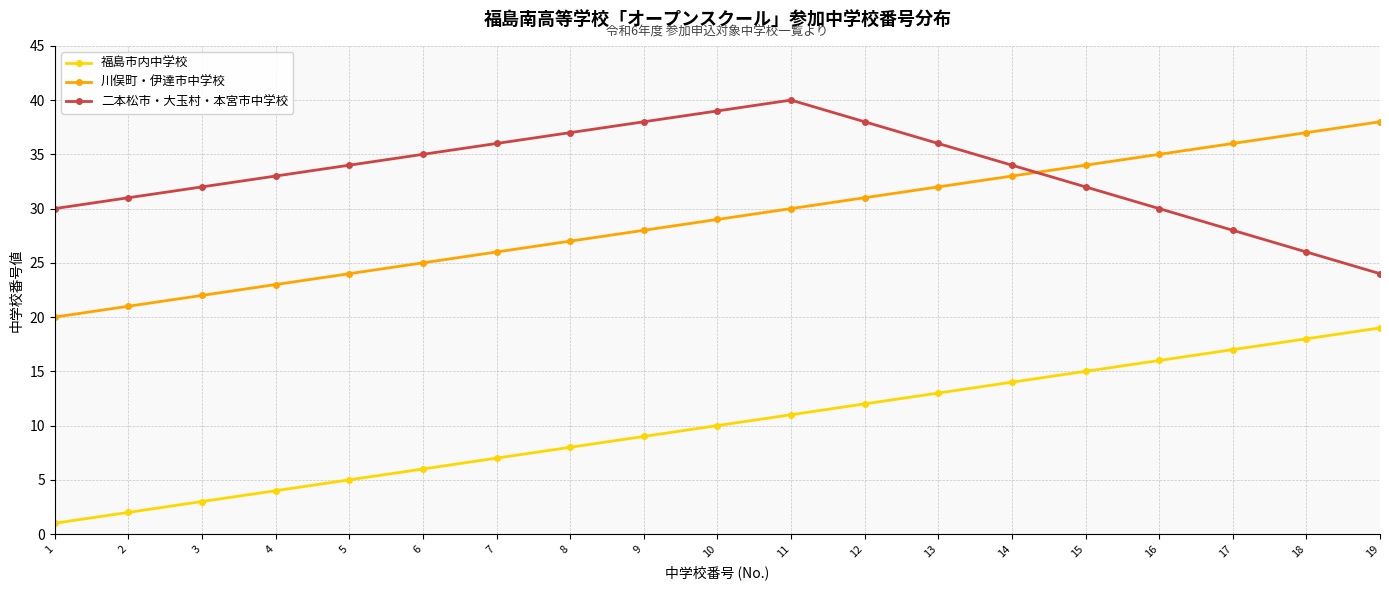

List the series in order of their overall mean, lowest first.

福島市内中学校, 川俣町・伊達市中学校, 二本松市・大玉村・本宮市中学校